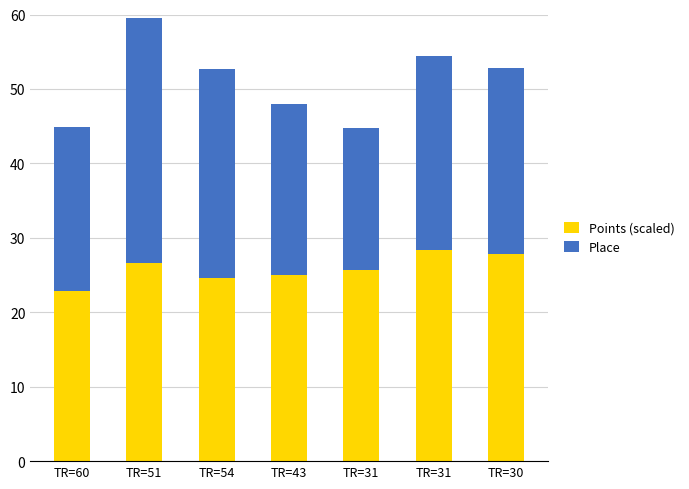

Rank the series at TR=31 from lowest to highest value.

Place, Points (scaled)